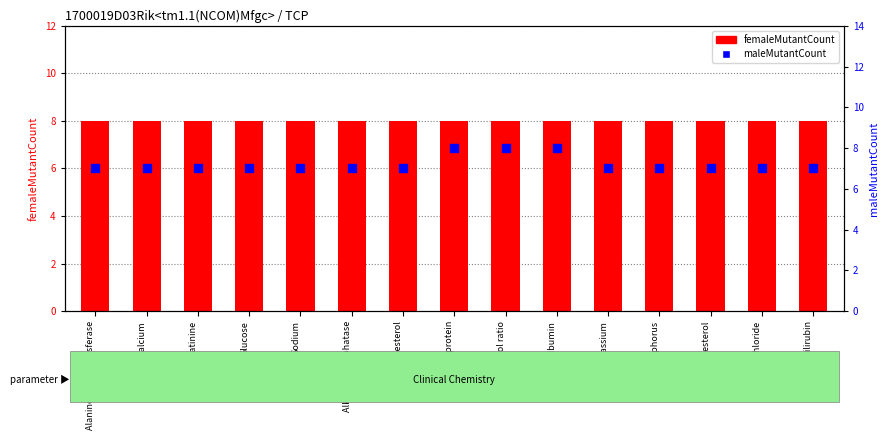

Which series reaches the maximum Y coordinate?

femaleMutantCount